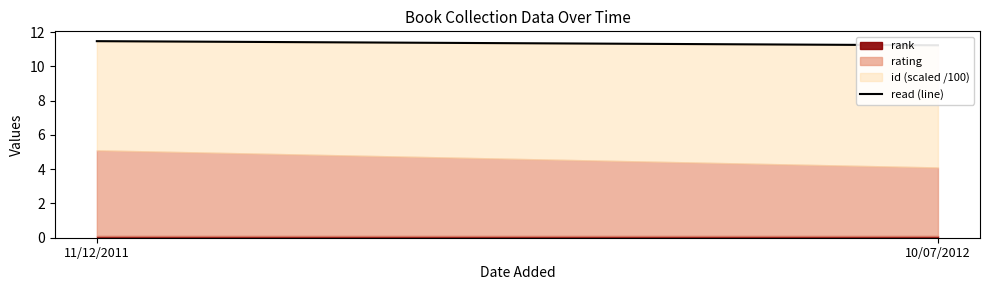

What value does the data have at 10/07/2012?

11.2